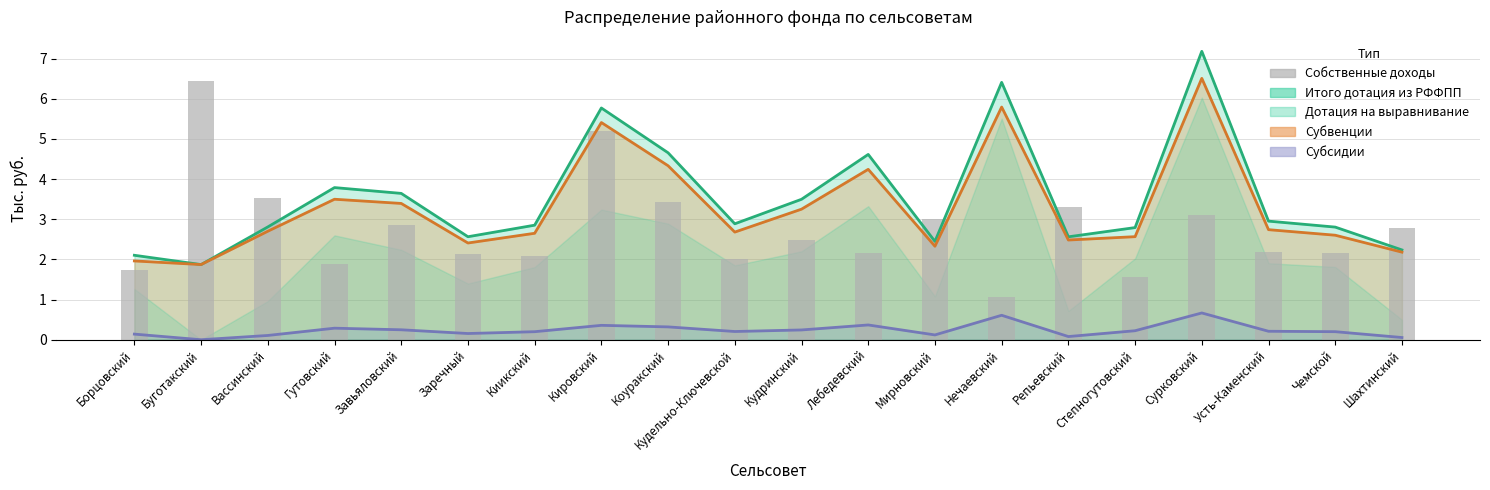

The chart shows a value of 1.4 at Нечаевский. True or false?

False